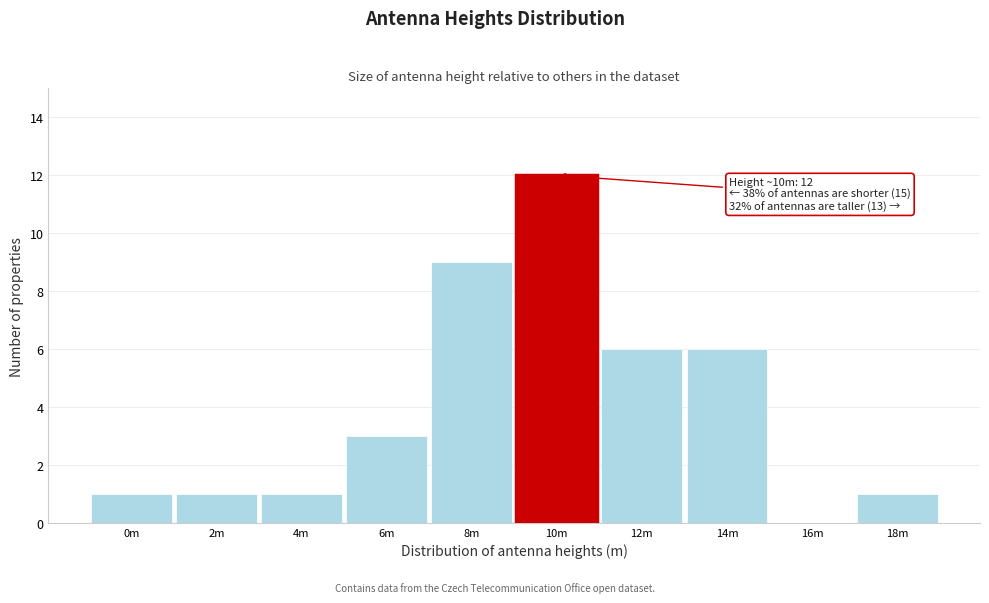

Reading left to right, what are all the values shown in this chart?

0m=1	2m=1	4m=1	6m=3	8m=9	10m=12	12m=6	14m=6	16m=0	18m=1